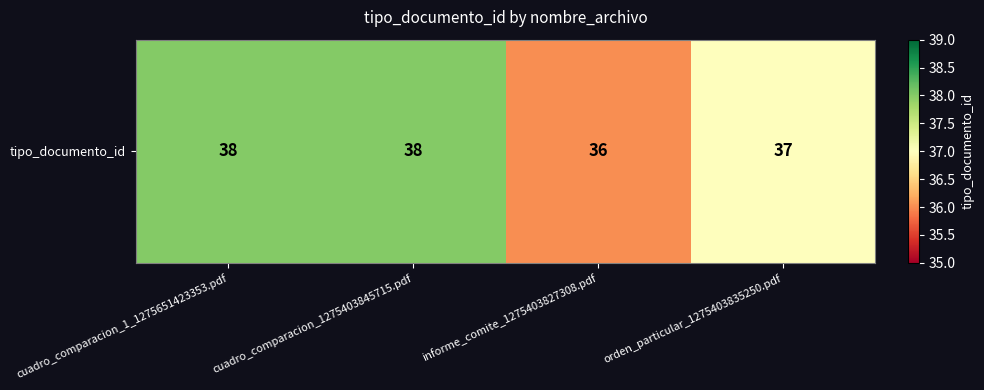

What is the change in value from cuadro_comparacion_1_1275651423353.pdf to informe_comite_1275403827308.pdf?

-2